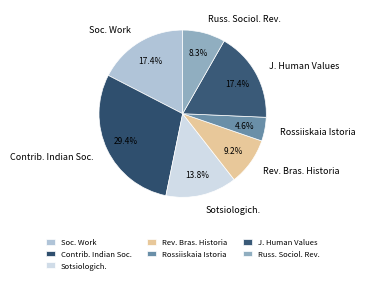

To the nearest percent, what portion does Rossiiskaia Istoria represent?

5%